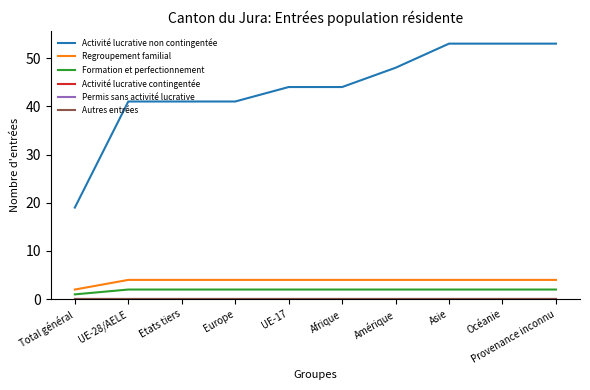

What value does the Regroupement familial series have at Asie?

4